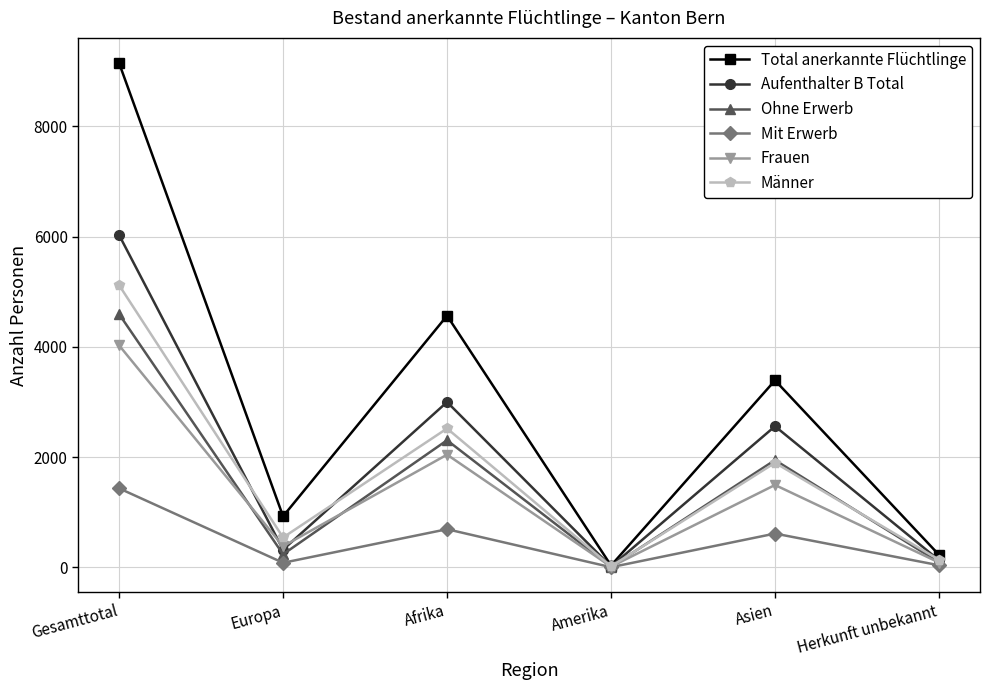

What position from the right is Amerika?

3